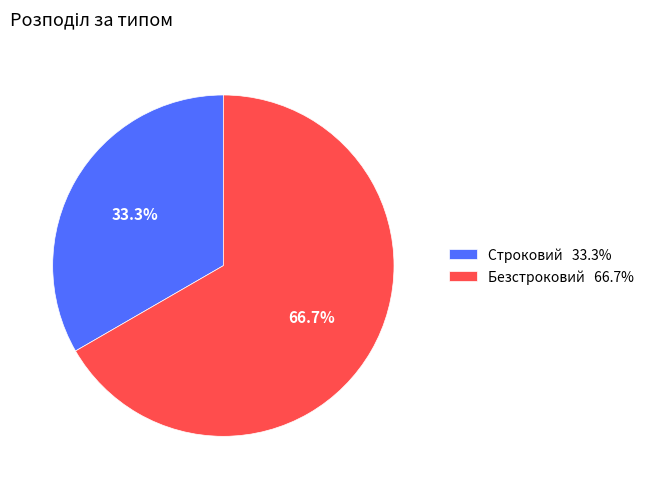

Which slice represents more than half of the pie?

Безстроковий